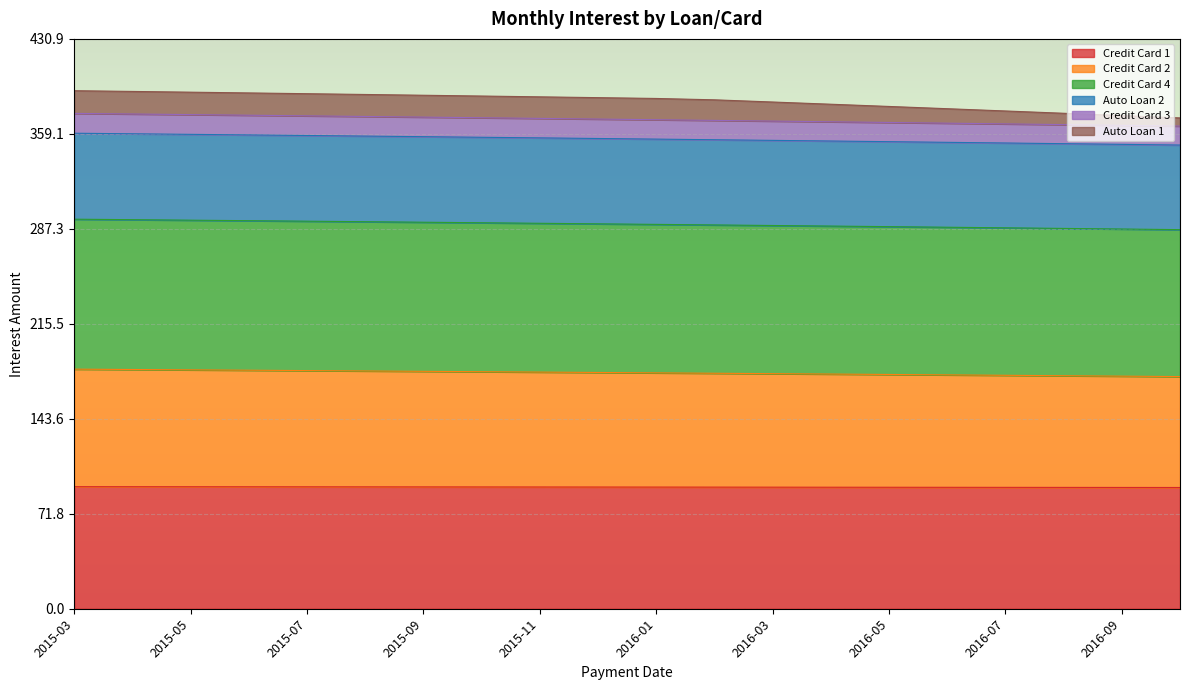

Is it true that Credit Card 3 equals 561.9 at 2016-10?

False